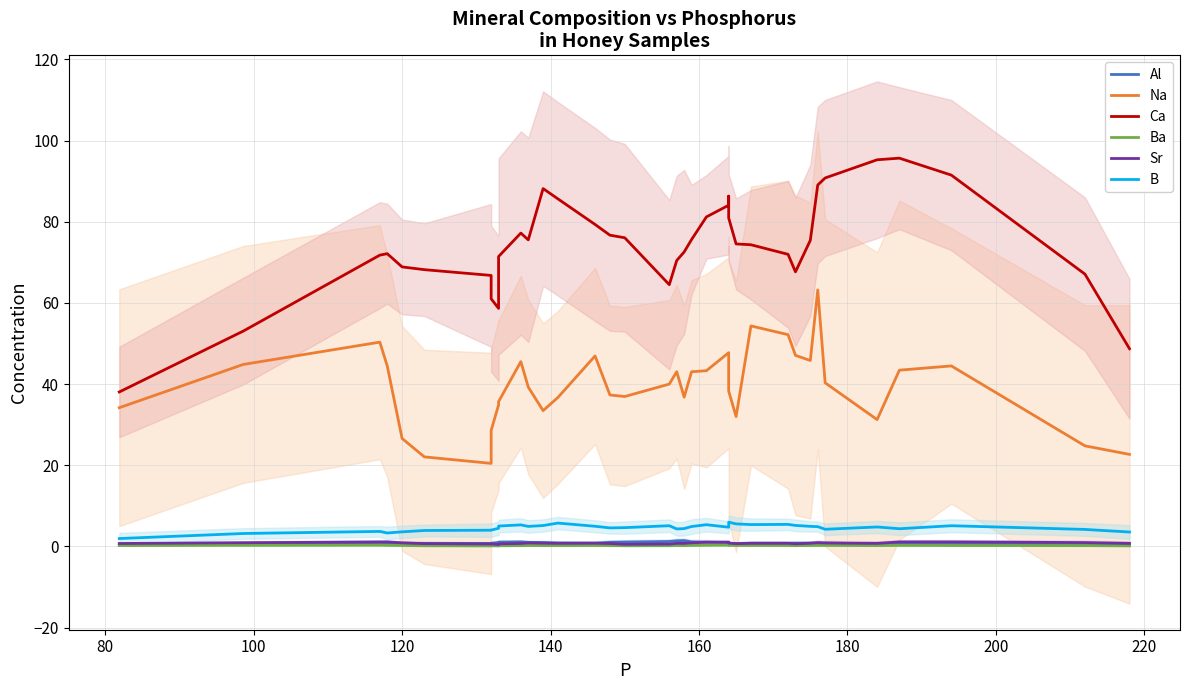

True or false: Ca and Al intersect in this chart.

False